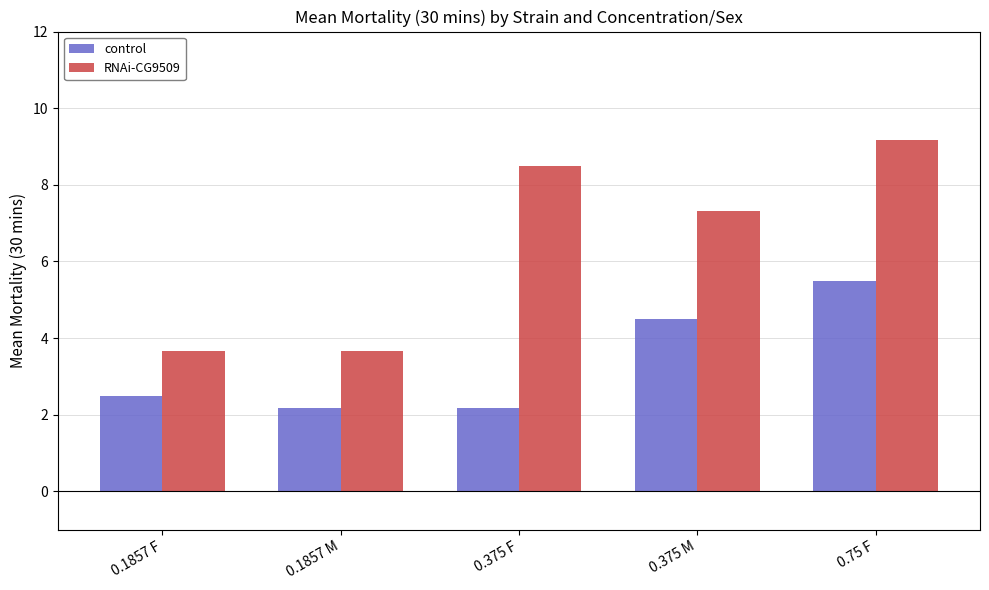

At which label does RNAi-CG9509 reach its peak?

0.75 F